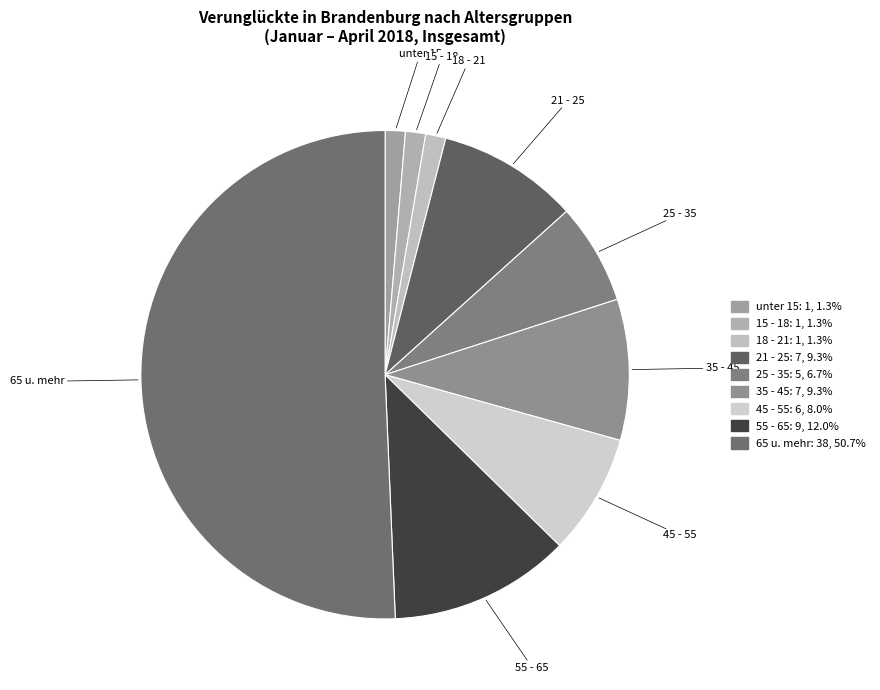

The unter 15 slice represents 1% of the pie. True or false?

True